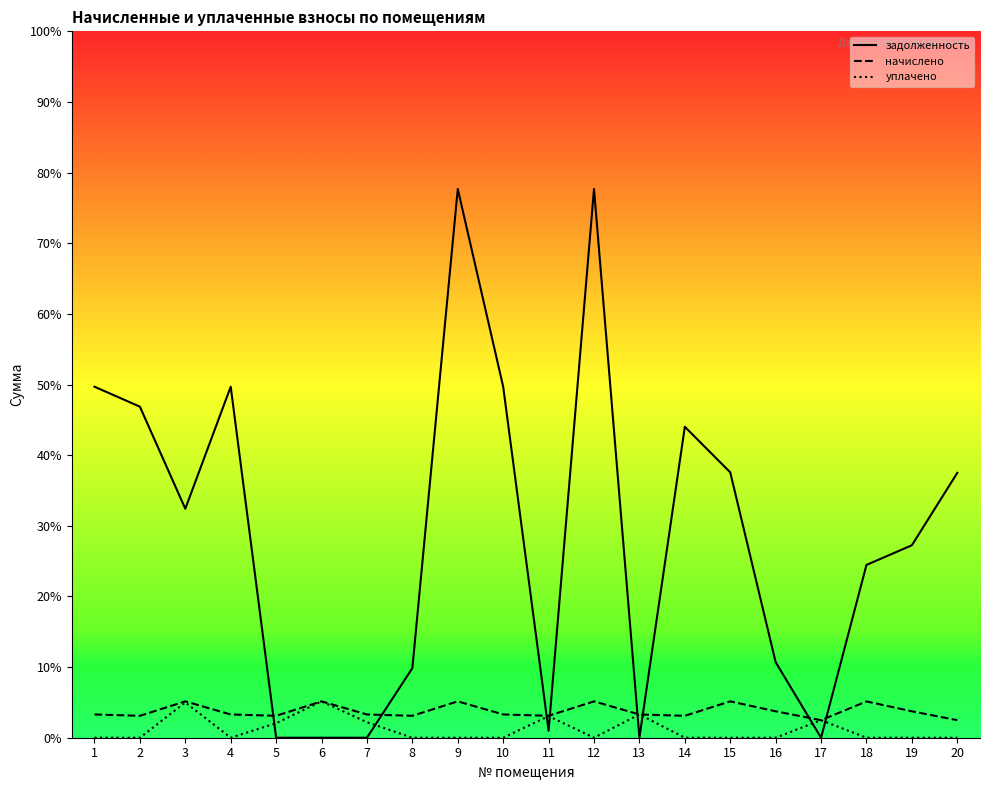

Rank the categories by задолженность value from lowest to highest.

5, 7, 17, 6, 13, 11, 8, 16, 18, 19, 3, 20, 15, 14, 2, 1, 4, 10, 9, 12